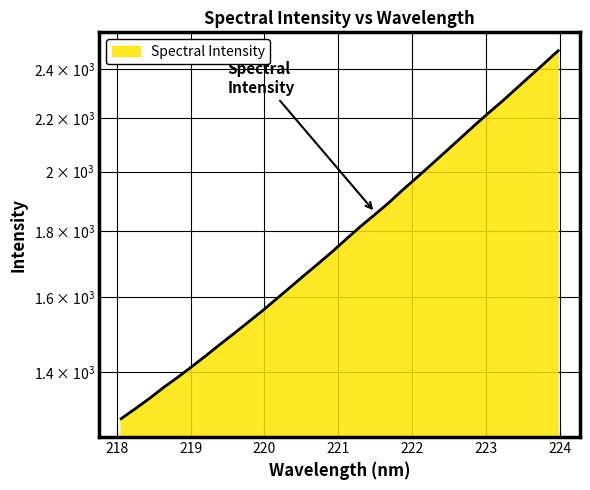

The chart shows a value of 1387.7 at 218.8244. True or false?

True